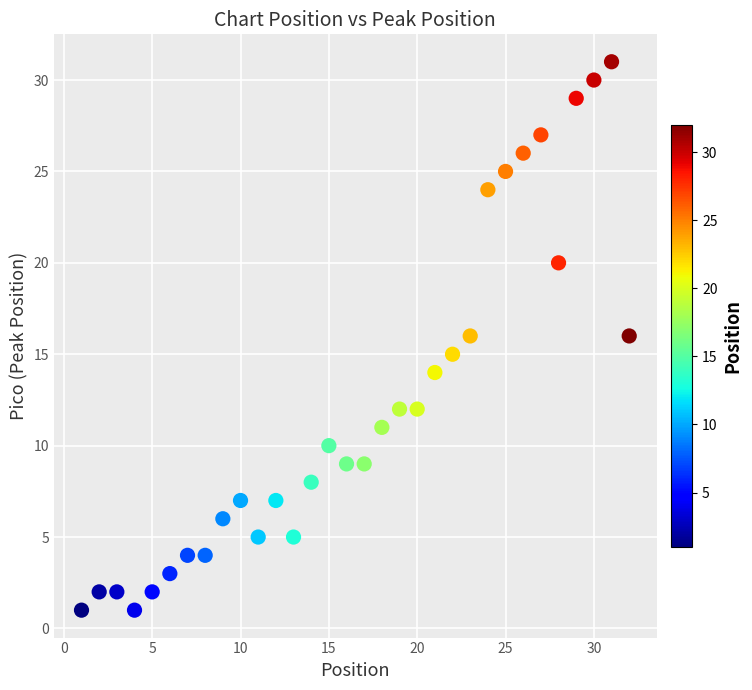

What is the range of Y values (max minus min)?

30